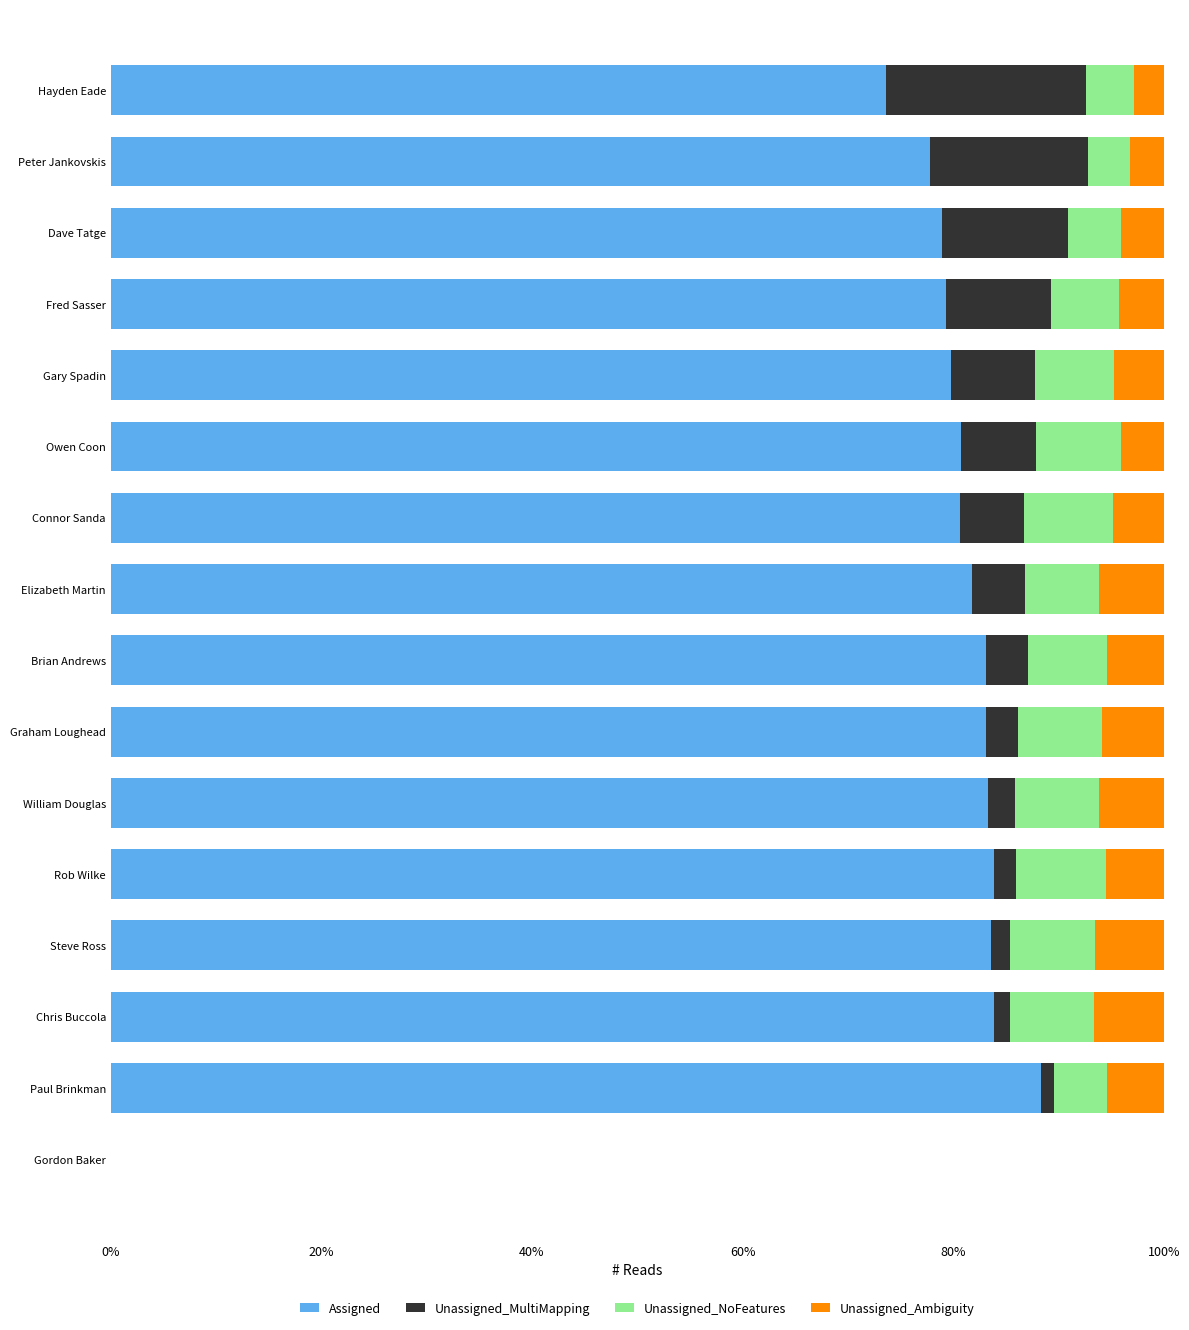

What is the total value across all series at William Douglas?

100.0